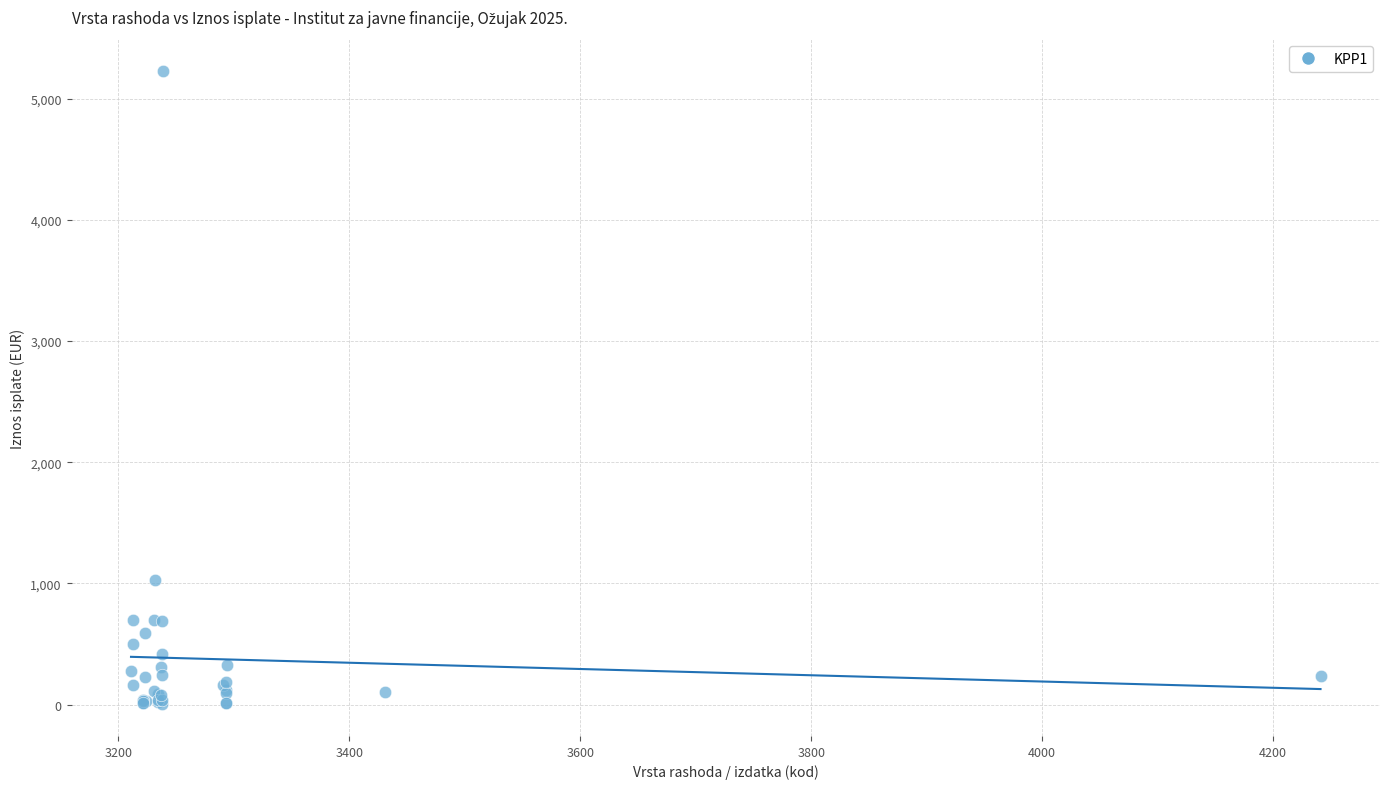

What Y value in the scatter plot is closest to 2614?

1025.0